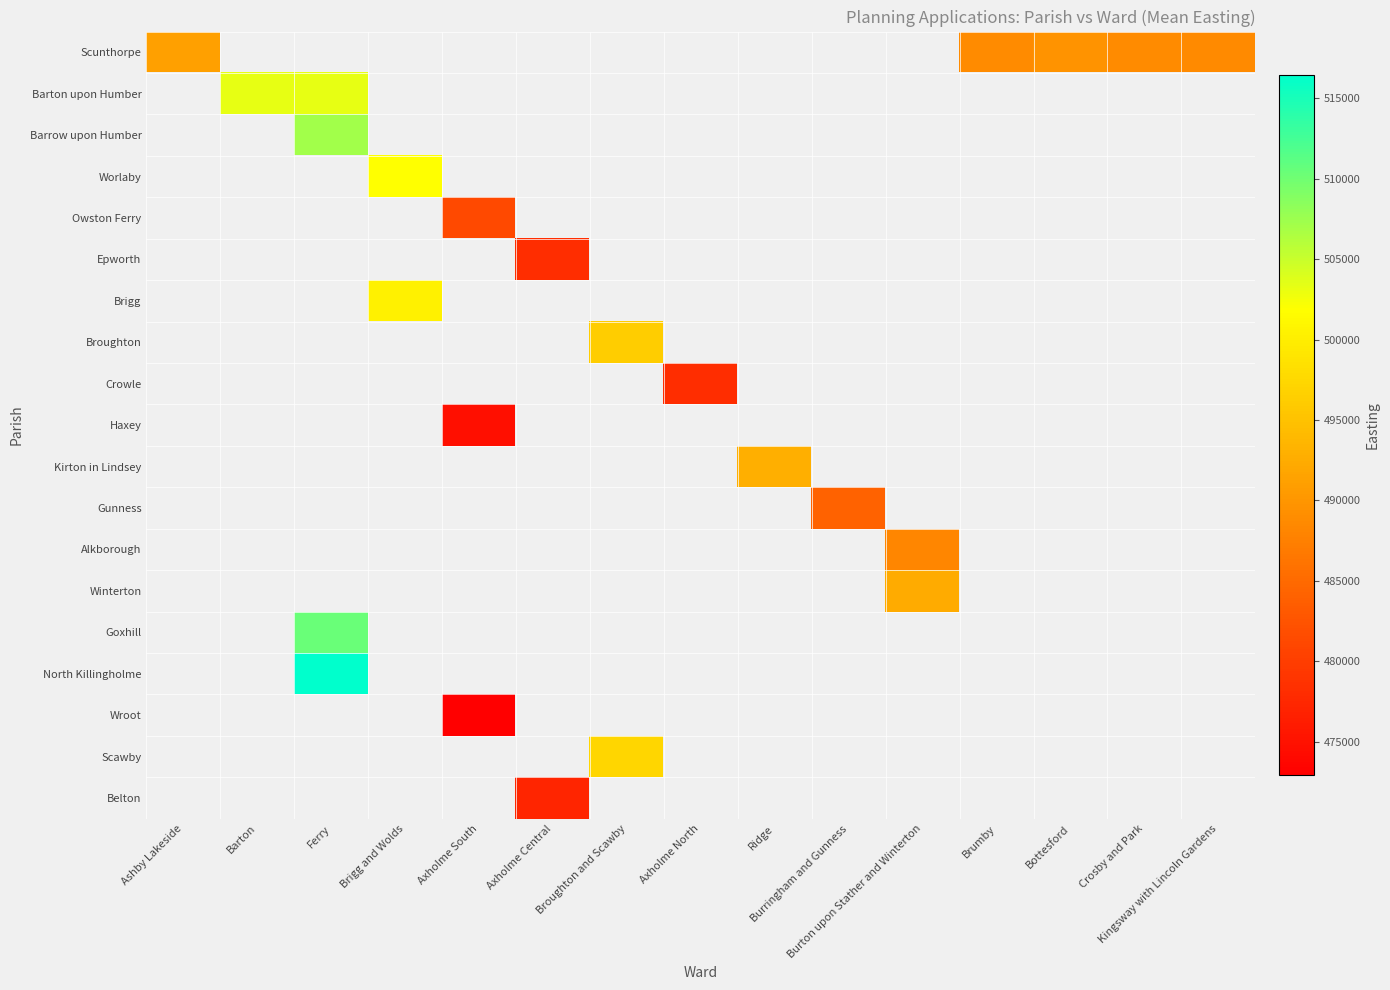

Which has a higher value, Burton upon Stather and Winterton or Barton?

Barton